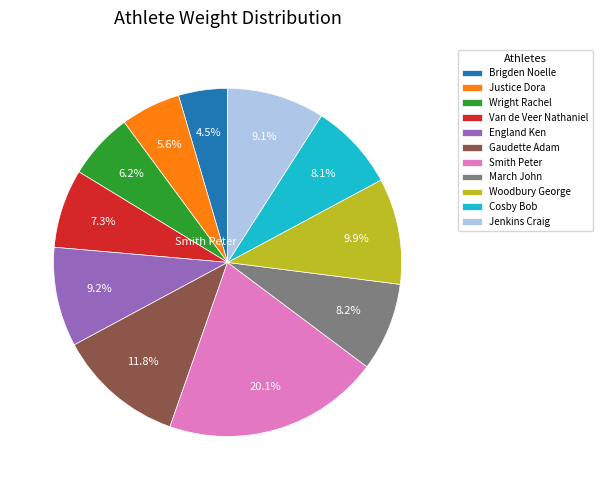

Is there any slice that represents more than half of the pie?

No